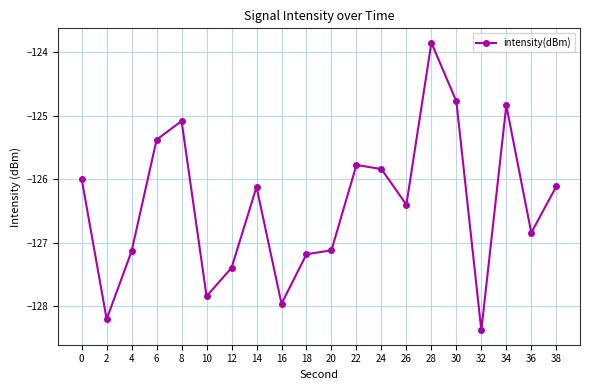

Where is the first local minimum?

2